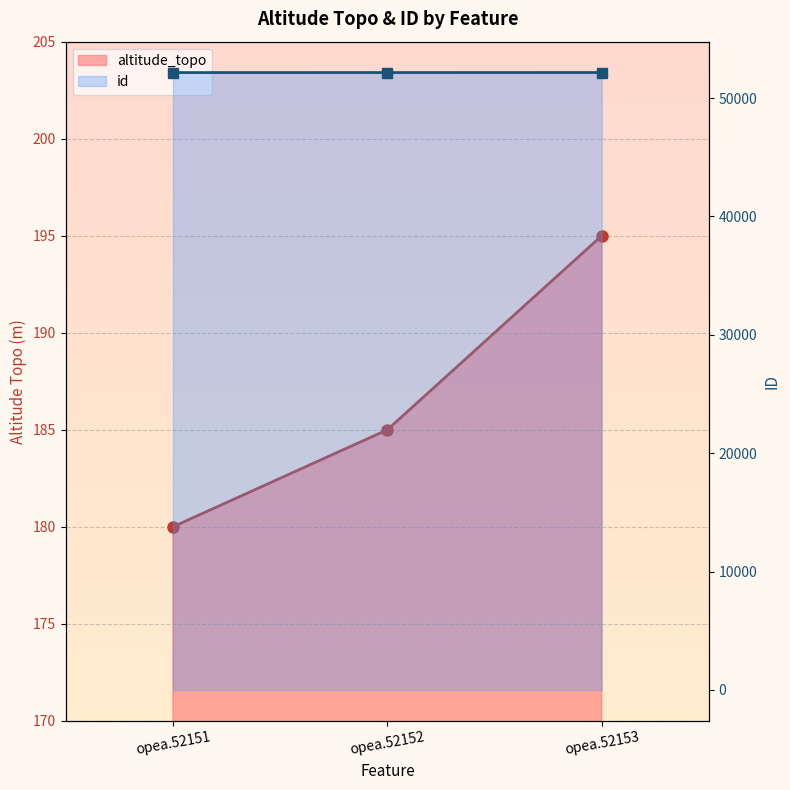

Which category has the highest value across all series?

opea.52153